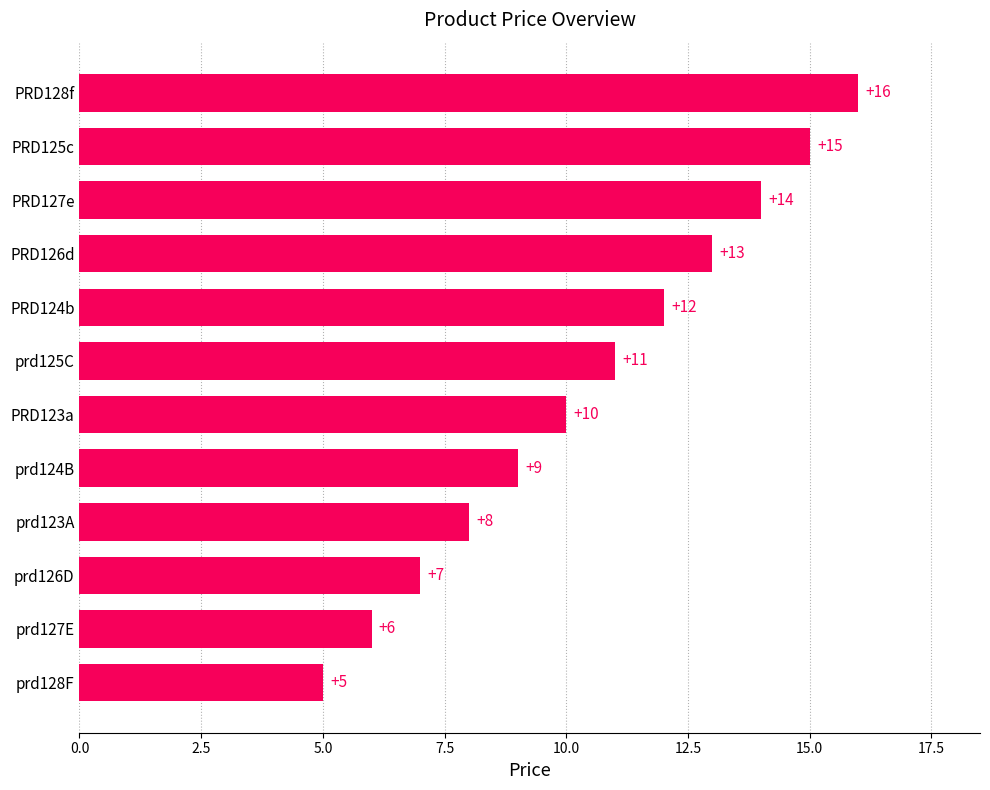

True or false: the data shows 8 at prd123A.

True